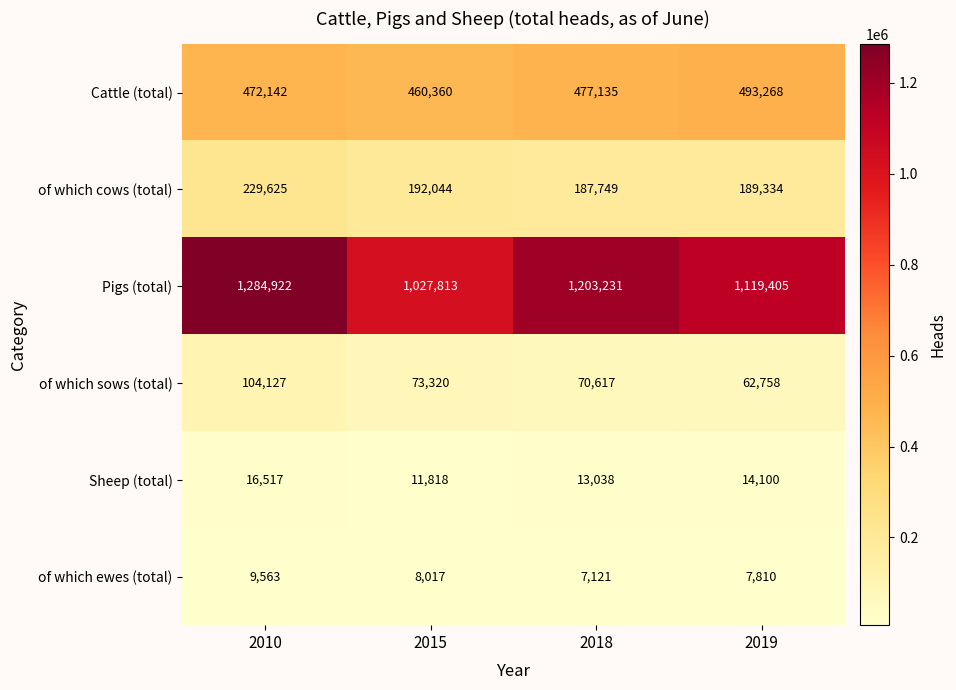

What is the average value of the of which cows (total) series?

199688